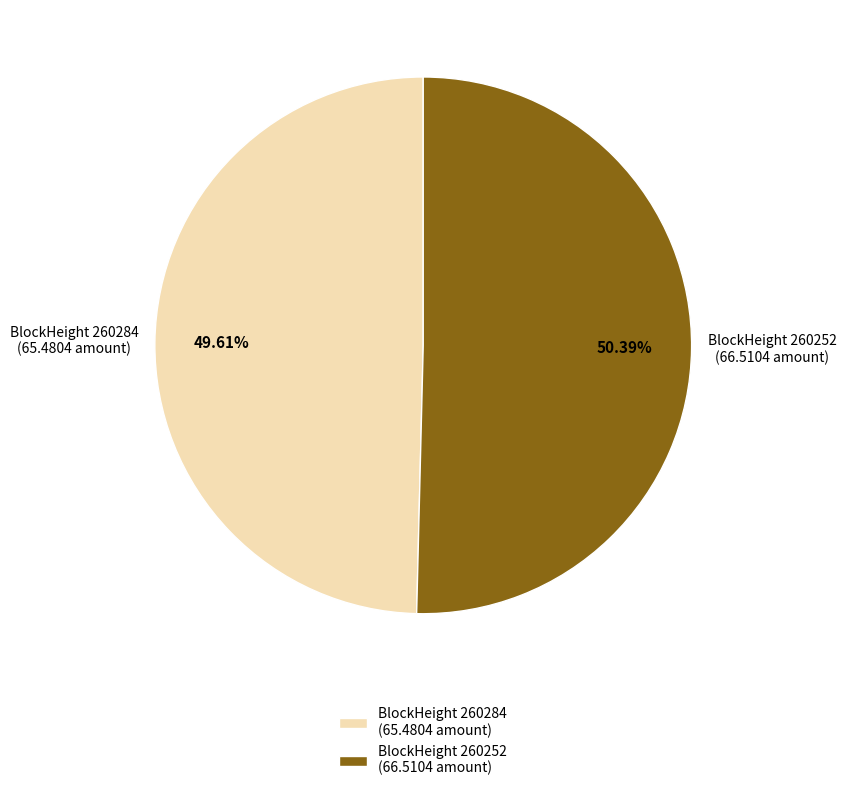

Between BlockHeight 260252 (66.5104 amount) and BlockHeight 260284 (65.4804 amount), which is larger?

BlockHeight 260252 (66.5104 amount)